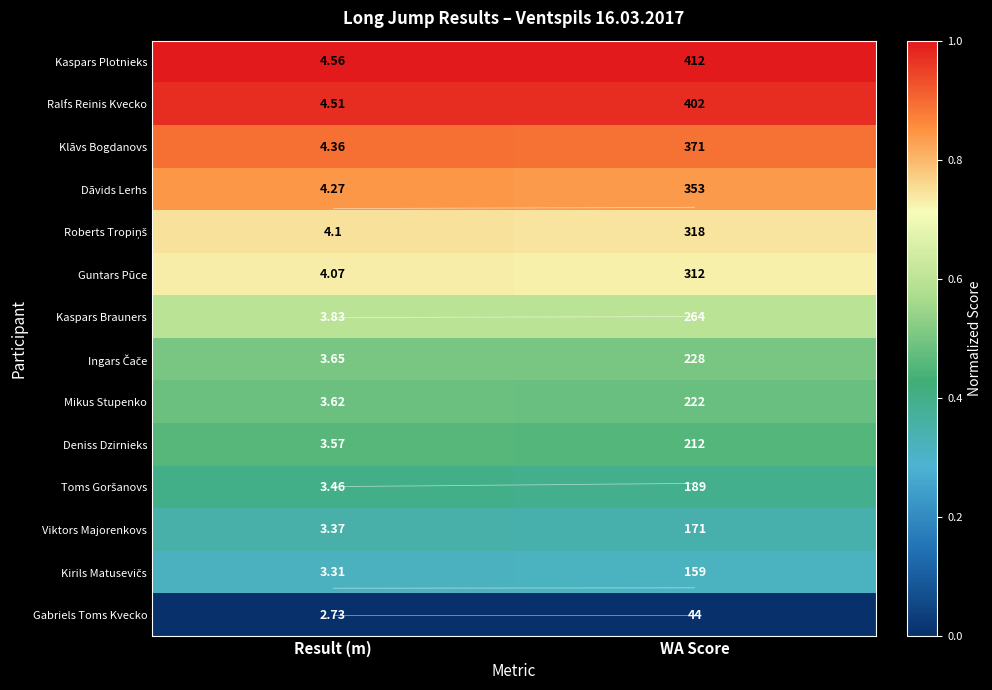

How many categories are shown in the chart?

2